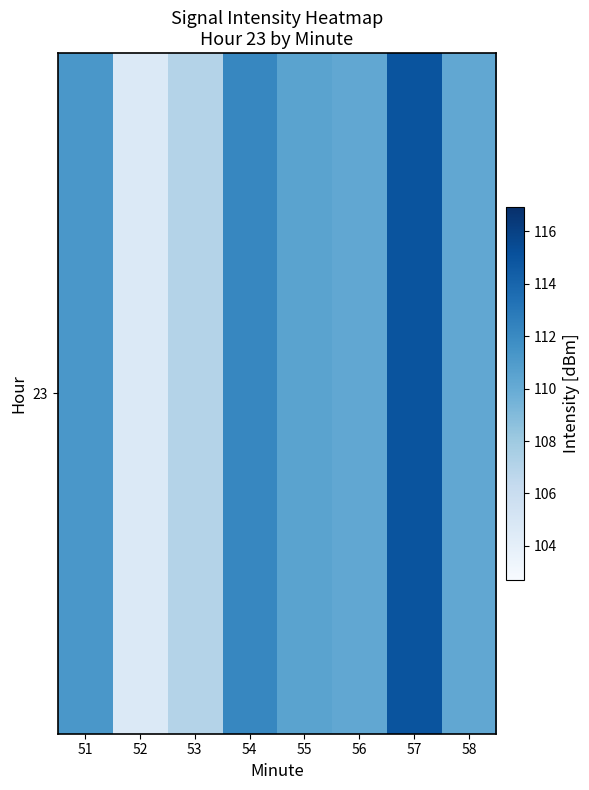

What is the greatest value displayed?

114.9